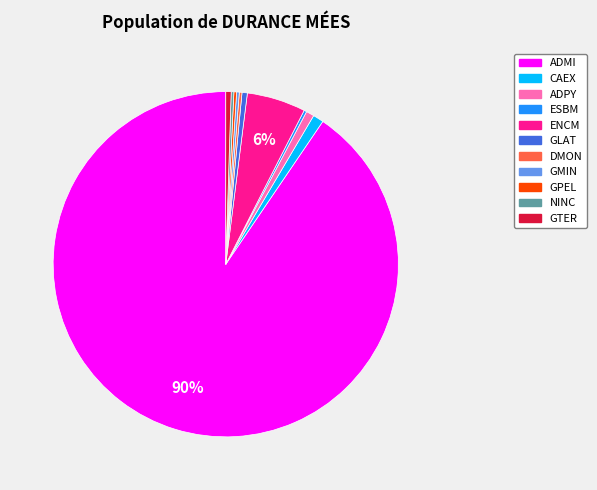

Which category accounts for the majority?

ADMI